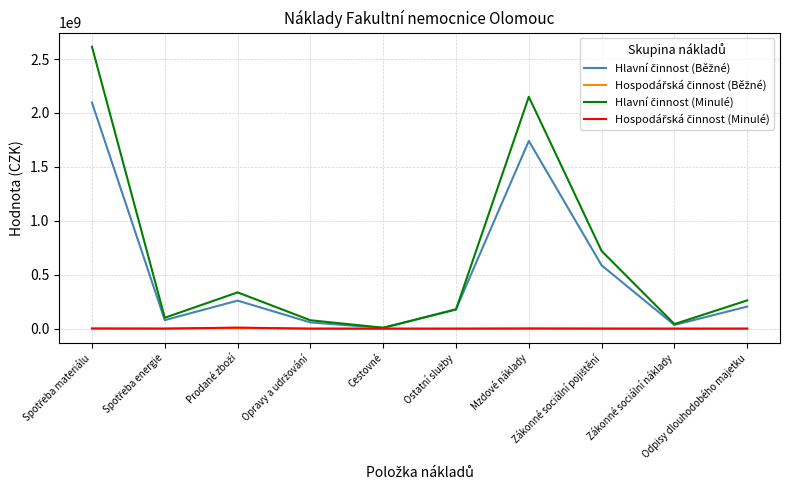

What is the maximum value shown in the chart?

2613858639.3